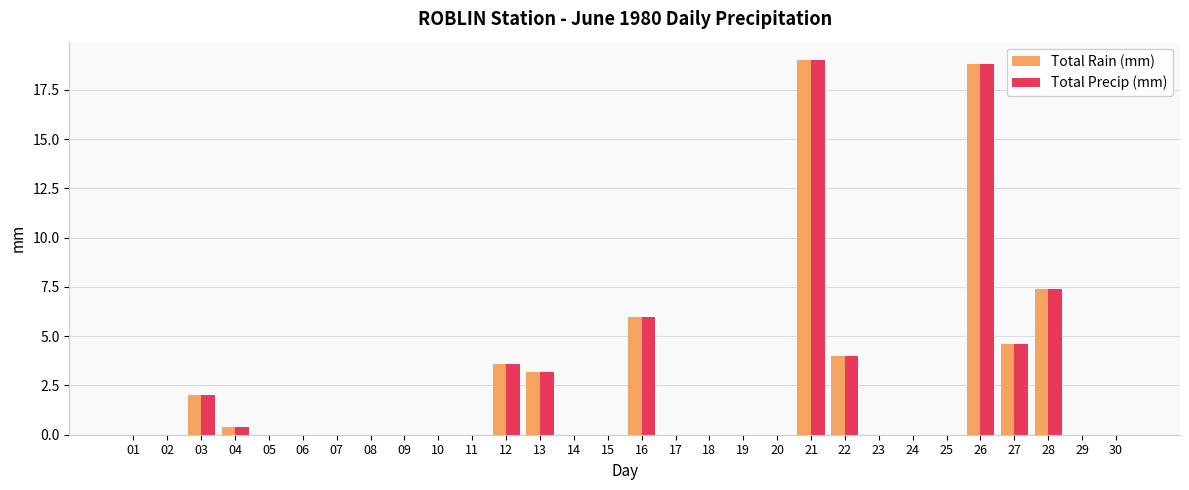

What is the maximum value for Total Precip (mm)?

19.0